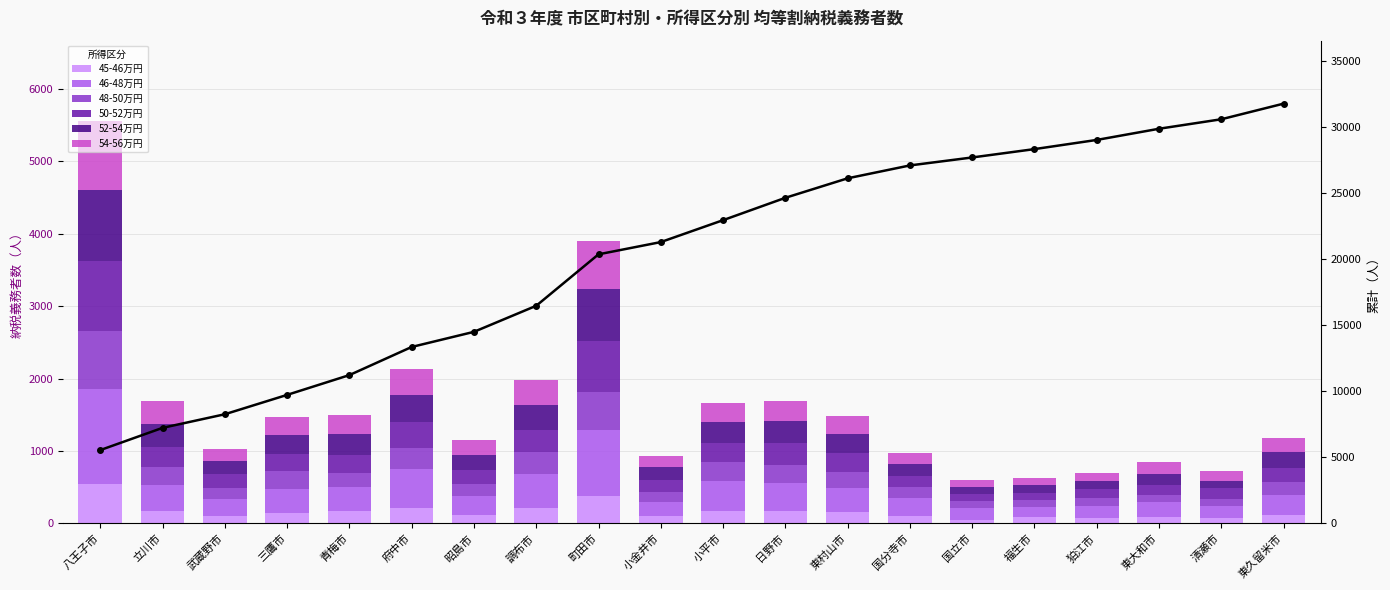

What is the difference between the 48-50万円 values at 日野市 and 狛江市?

136